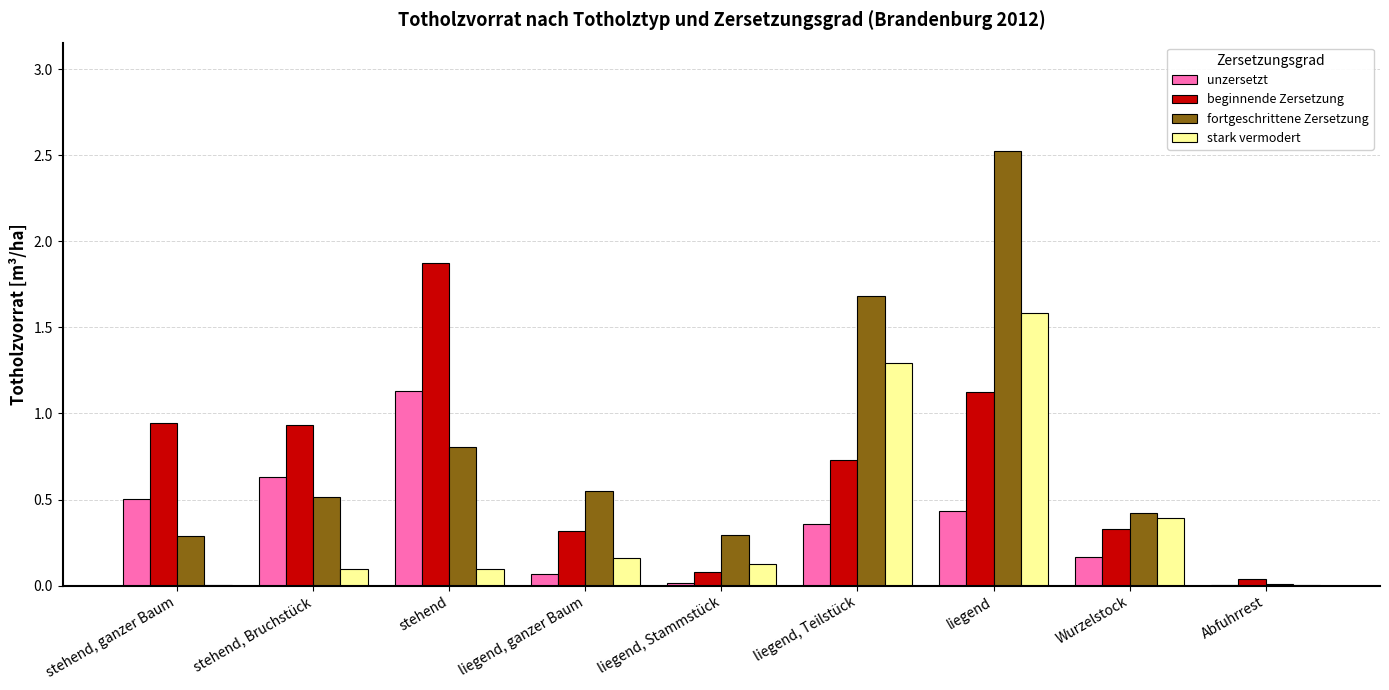

The value of fortgeschrittene Zersetzung at liegend, ganzer Baum is 0.5. True or false?

True